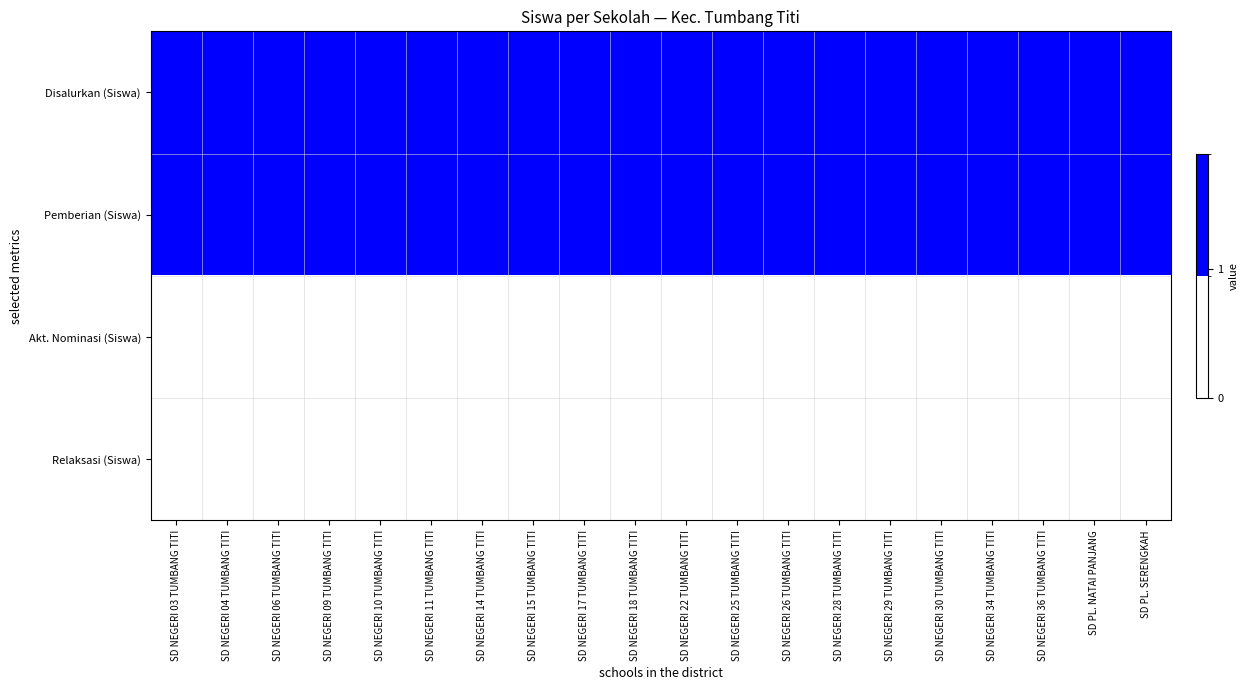

Reading left to right, what are all the values shown in this chart?

Disalurkan (Siswa): SD NEGERI 03 TUMBANG TITI=1	SD NEGERI 04 TUMBANG TITI=5	SD NEGERI 06 TUMBANG TITI=2	SD NEGERI 09 TUMBANG TITI=1	SD NEGERI 10 TUMBANG TITI=1	SD NEGERI 11 TUMBANG TITI=2	SD NEGERI 14 TUMBANG TITI=1	SD NEGERI 15 TUMBANG TITI=3	SD NEGERI 17 TUMBANG TITI=4	SD NEGERI 18 TUMBANG TITI=1	SD NEGERI 22 TUMBANG TITI=4	SD NEGERI 25 TUMBANG TITI=7	SD NEGERI 26 TUMBANG TITI=7	SD NEGERI 28 TUMBANG TITI=5	SD NEGERI 29 TUMBANG TITI=2	SD NEGERI 30 TUMBANG TITI=1	SD NEGERI 34 TUMBANG TITI=1	SD NEGERI 36 TUMBANG TITI=1	SD PL. NATAI PANJANG=8	SD PL. SERENGKAH=1
Pemberian (Siswa): SD NEGERI 03 TUMBANG TITI=1	SD NEGERI 04 TUMBANG TITI=5	SD NEGERI 06 TUMBANG TITI=2	SD NEGERI 09 TUMBANG TITI=1	SD NEGERI 10 TUMBANG TITI=1	SD NEGERI 11 TUMBANG TITI=2	SD NEGERI 14 TUMBANG TITI=1	SD NEGERI 15 TUMBANG TITI=3	SD NEGERI 17 TUMBANG TITI=4	SD NEGERI 18 TUMBANG TITI=1	SD NEGERI 22 TUMBANG TITI=4	SD NEGERI 25 TUMBANG TITI=7	SD NEGERI 26 TUMBANG TITI=7	SD NEGERI 28 TUMBANG TITI=5	SD NEGERI 29 TUMBANG TITI=2	SD NEGERI 30 TUMBANG TITI=1	SD NEGERI 34 TUMBANG TITI=1	SD NEGERI 36 TUMBANG TITI=1	SD PL. NATAI PANJANG=8	SD PL. SERENGKAH=1
Akt. Nominasi (Siswa): SD NEGERI 03 TUMBANG TITI=0	SD NEGERI 04 TUMBANG TITI=0	SD NEGERI 06 TUMBANG TITI=0	SD NEGERI 09 TUMBANG TITI=0	SD NEGERI 10 TUMBANG TITI=0	SD NEGERI 11 TUMBANG TITI=0	SD NEGERI 14 TUMBANG TITI=0	SD NEGERI 15 TUMBANG TITI=0	SD NEGERI 17 TUMBANG TITI=0	SD NEGERI 18 TUMBANG TITI=0	SD NEGERI 22 TUMBANG TITI=0	SD NEGERI 25 TUMBANG TITI=0	SD NEGERI 26 TUMBANG TITI=0	SD NEGERI 28 TUMBANG TITI=0	SD NEGERI 29 TUMBANG TITI=0	SD NEGERI 30 TUMBANG TITI=0	SD NEGERI 34 TUMBANG TITI=0	SD NEGERI 36 TUMBANG TITI=0	SD PL. NATAI PANJANG=0	SD PL. SERENGKAH=0
Relaksasi (Siswa): SD NEGERI 03 TUMBANG TITI=0	SD NEGERI 04 TUMBANG TITI=0	SD NEGERI 06 TUMBANG TITI=0	SD NEGERI 09 TUMBANG TITI=0	SD NEGERI 10 TUMBANG TITI=0	SD NEGERI 11 TUMBANG TITI=0	SD NEGERI 14 TUMBANG TITI=0	SD NEGERI 15 TUMBANG TITI=0	SD NEGERI 17 TUMBANG TITI=0	SD NEGERI 18 TUMBANG TITI=0	SD NEGERI 22 TUMBANG TITI=0	SD NEGERI 25 TUMBANG TITI=0	SD NEGERI 26 TUMBANG TITI=0	SD NEGERI 28 TUMBANG TITI=0	SD NEGERI 29 TUMBANG TITI=0	SD NEGERI 30 TUMBANG TITI=0	SD NEGERI 34 TUMBANG TITI=0	SD NEGERI 36 TUMBANG TITI=0	SD PL. NATAI PANJANG=0	SD PL. SERENGKAH=0